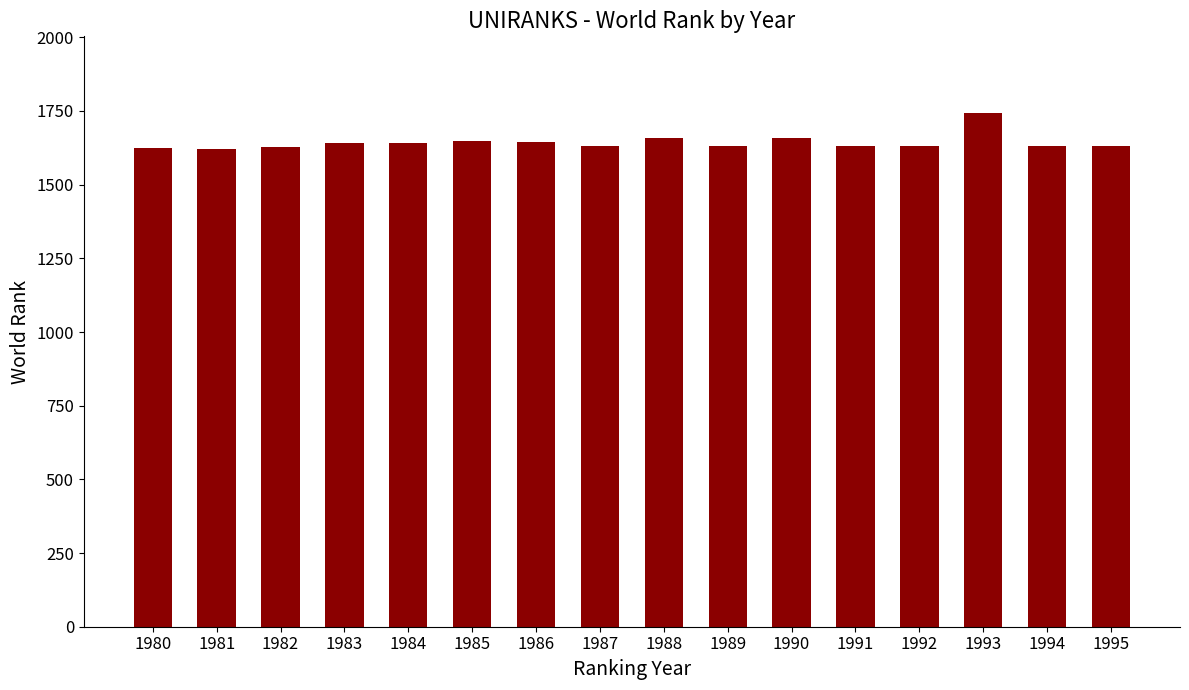

At which category does the chart reach its peak across all series?

1993